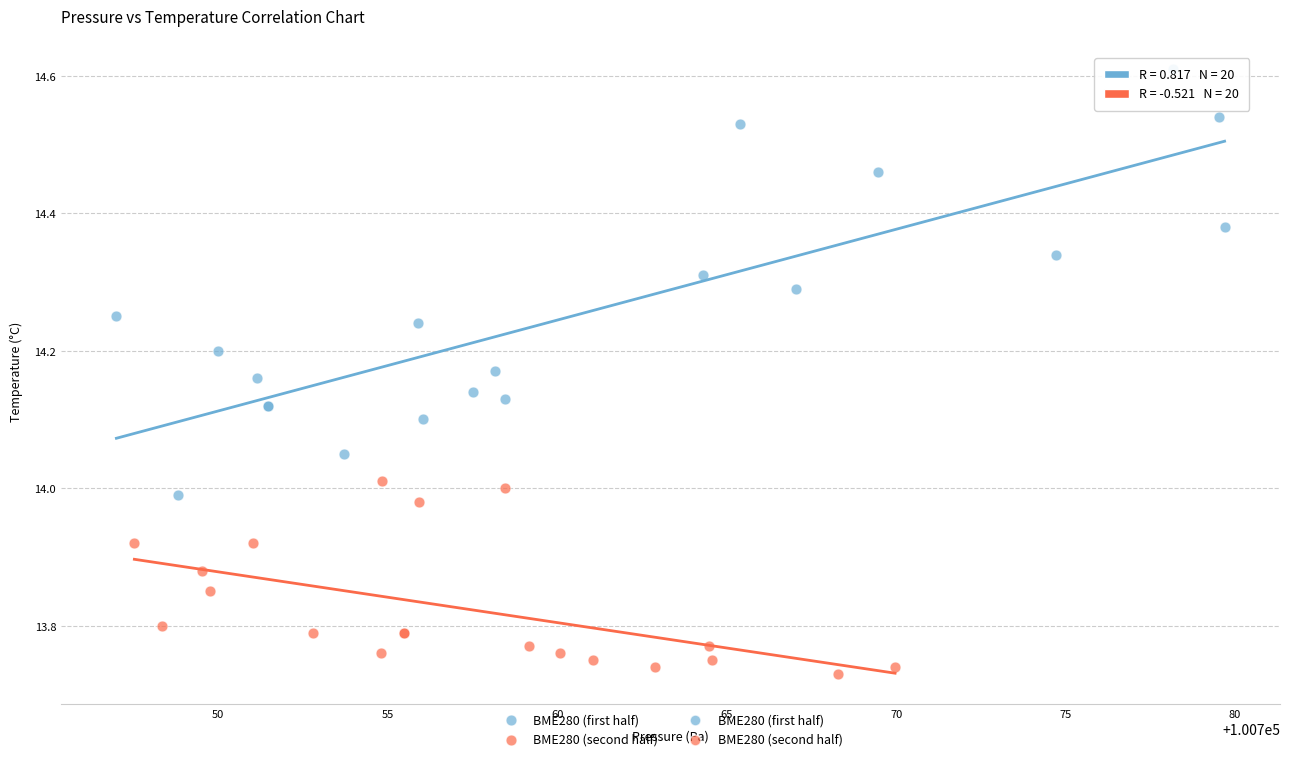

Which series has the widest spread of Y values?

BME280 (first half)